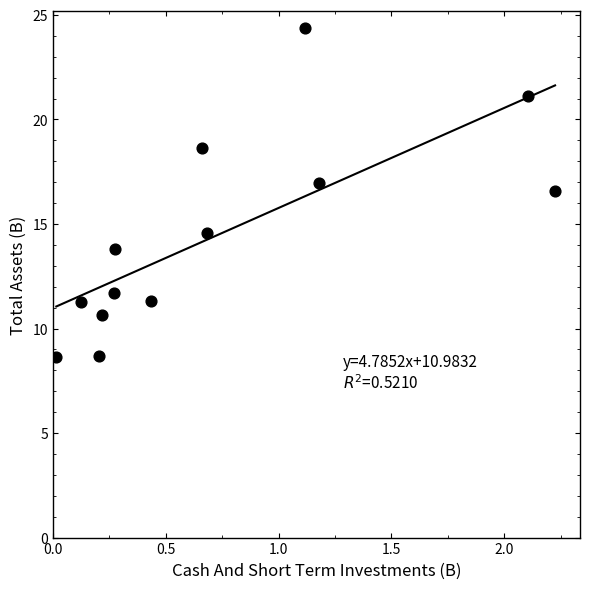

What Y value in the scatter plot is closest to 16?

16.6